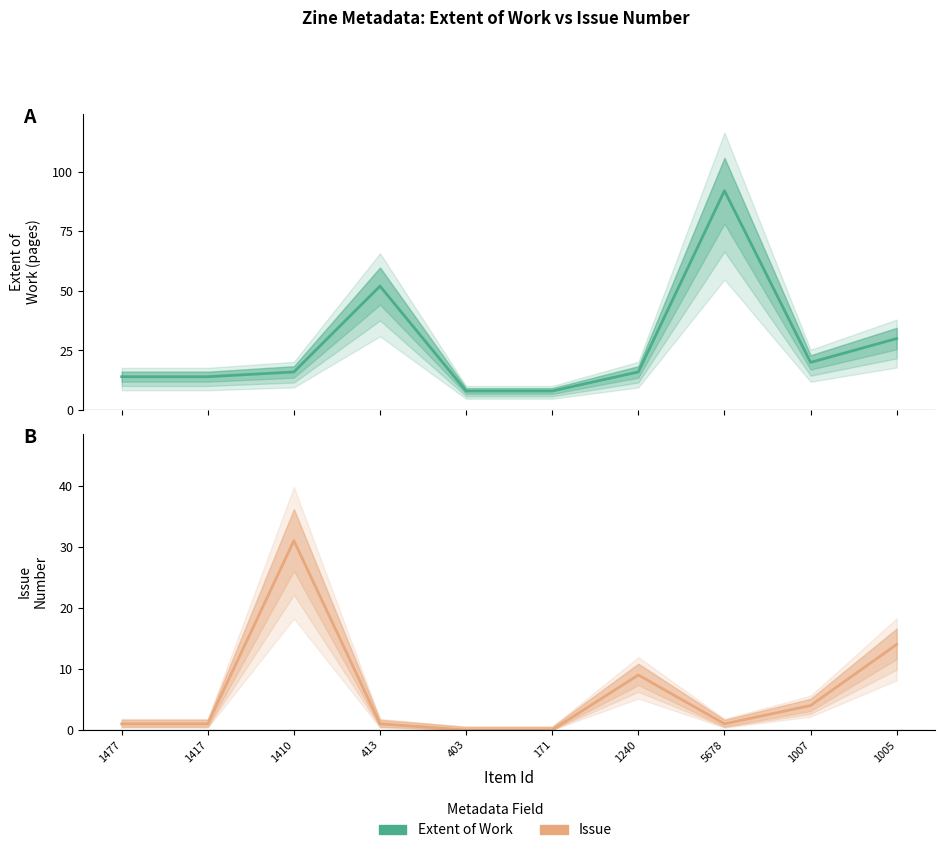

How many lines are shown in the chart?

2